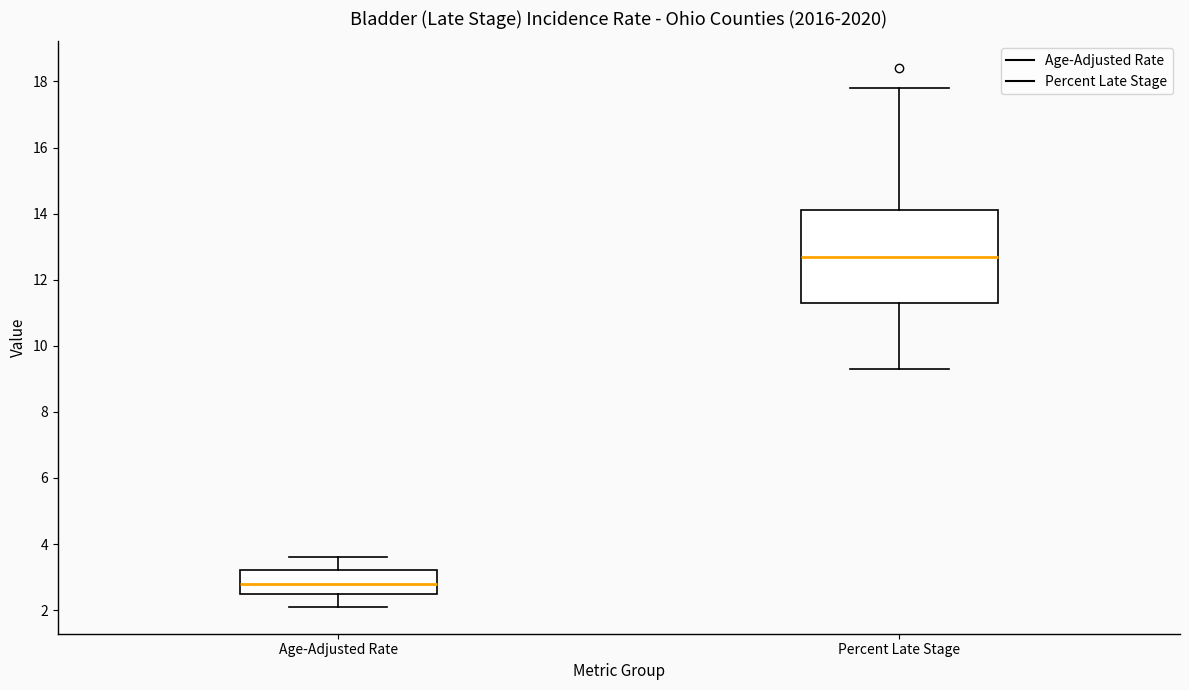

Which box's median line is the highest?

Percent Late Stage